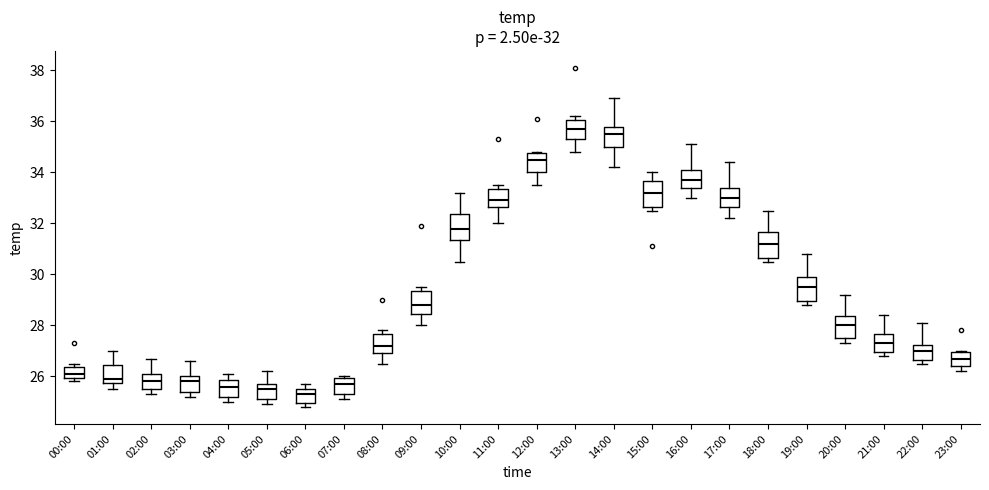

Which box's median line is the highest?

13:00